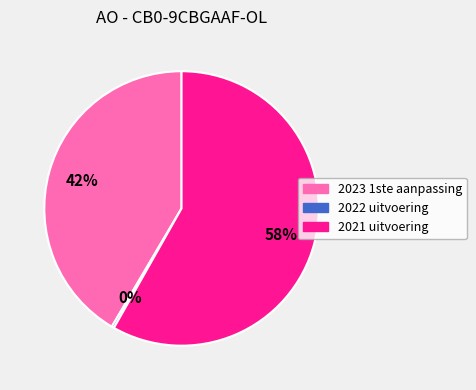

Count the number of slices in the pie.

3